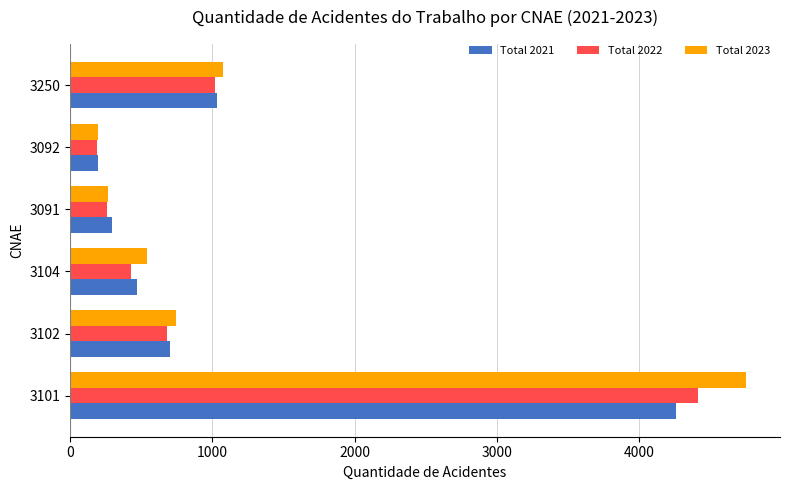

What is the total value across all series at 3250?

3128